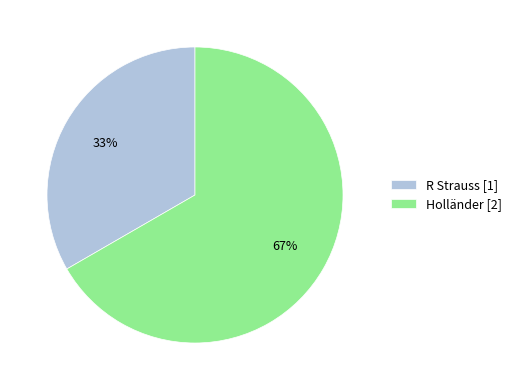

What is the smallest slice in the pie chart?

R Strauss